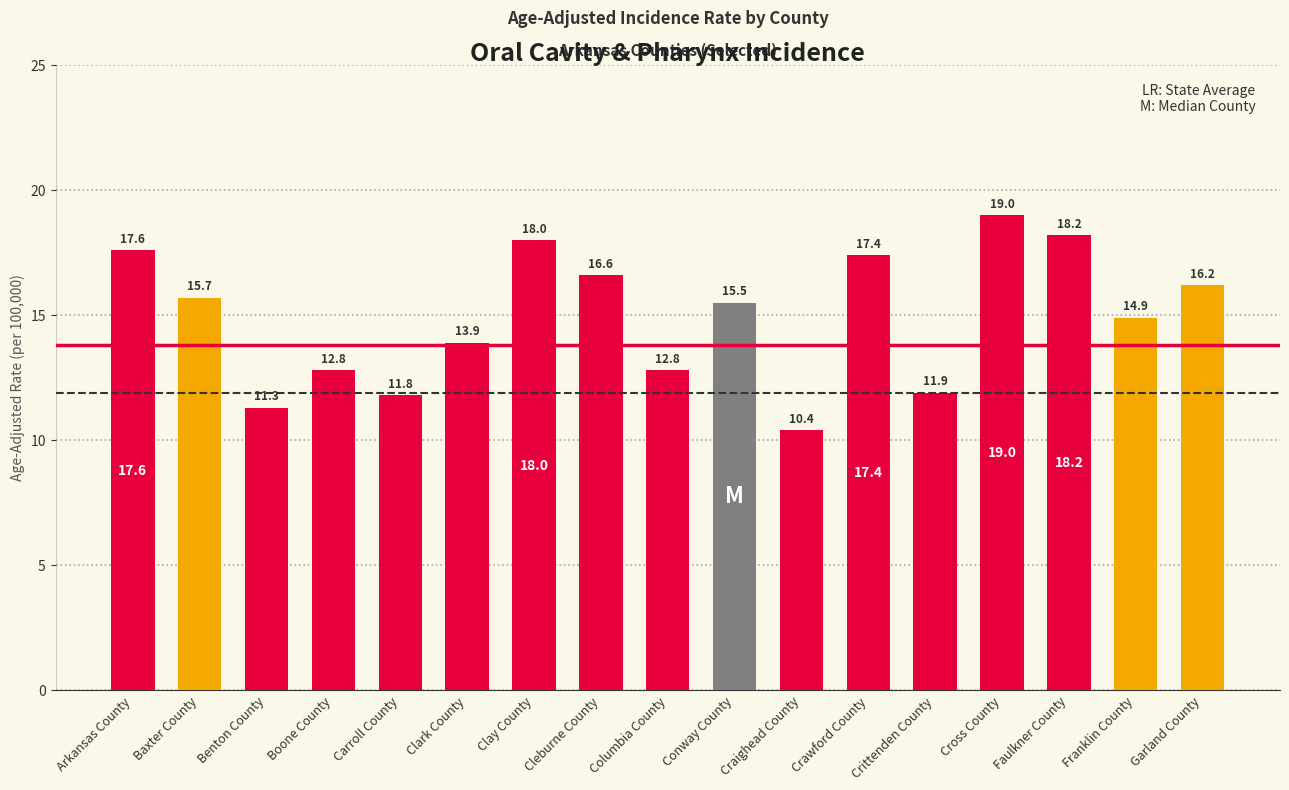

What is the sum of the values at Crittenden County and Arkansas County?

29.5